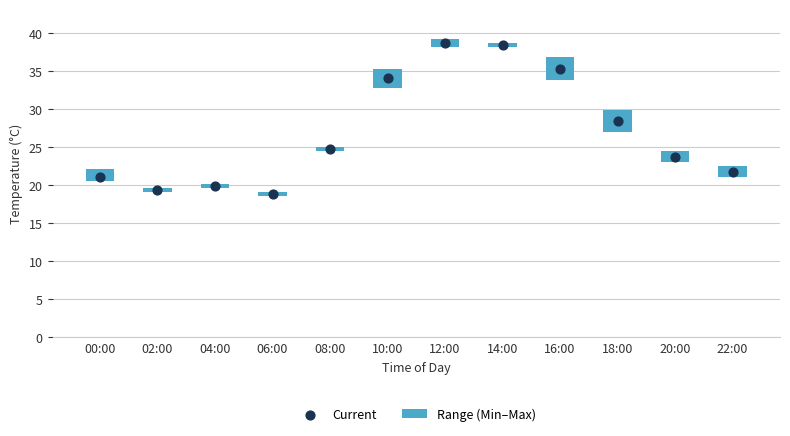

Which series reaches the maximum Y coordinate?

Current